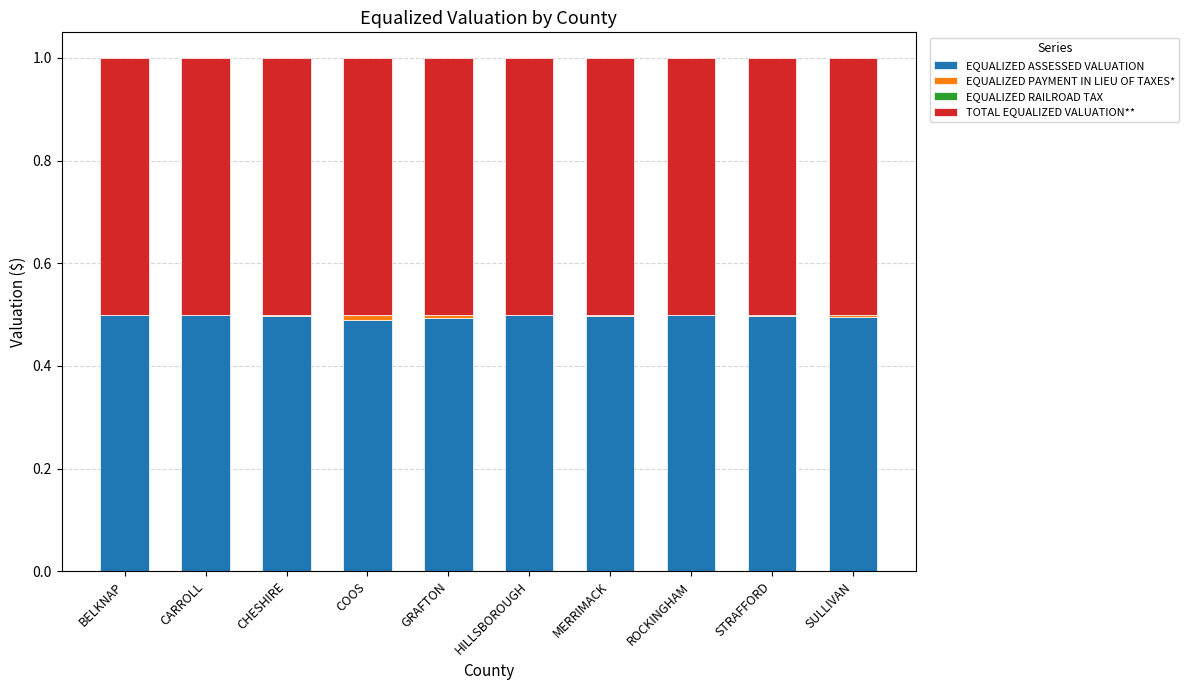

The EQUALIZED ASSESSED VALUATION series shows 0.5 at SULLIVAN. True or false?

True